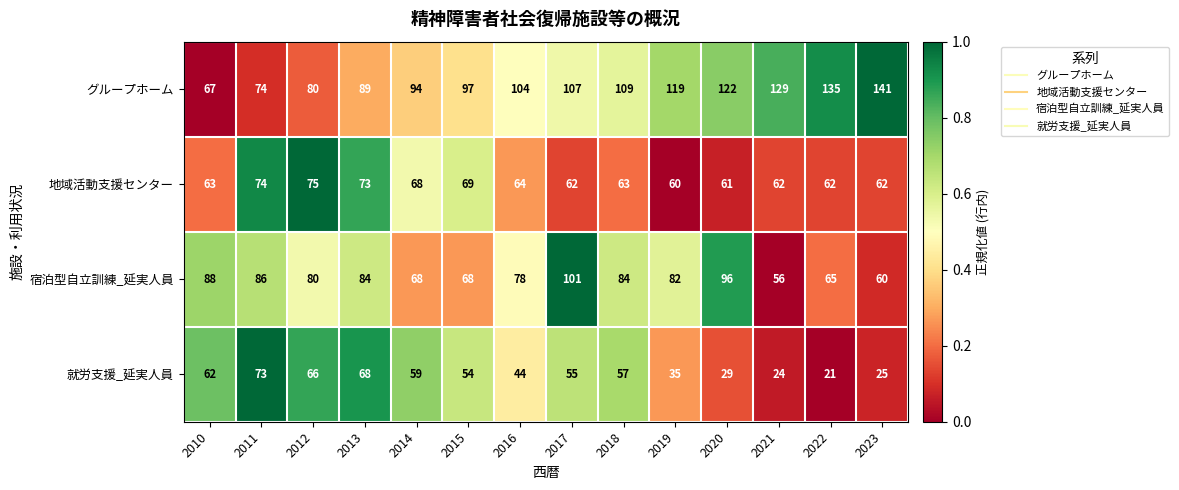

What is the difference between the maximum and second lowest values in the 宿泊型自立訓練_延実人員 series?

41